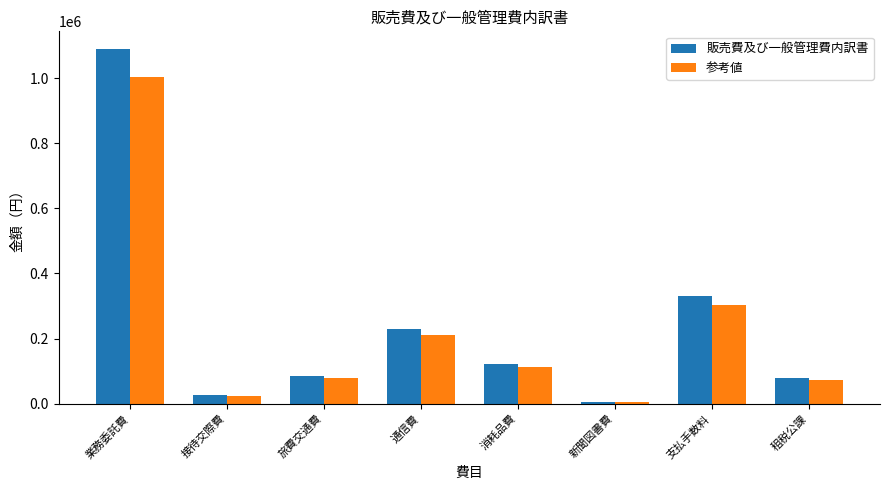

Is it true that 参考値 equals 43968 at 消耗品費?

False